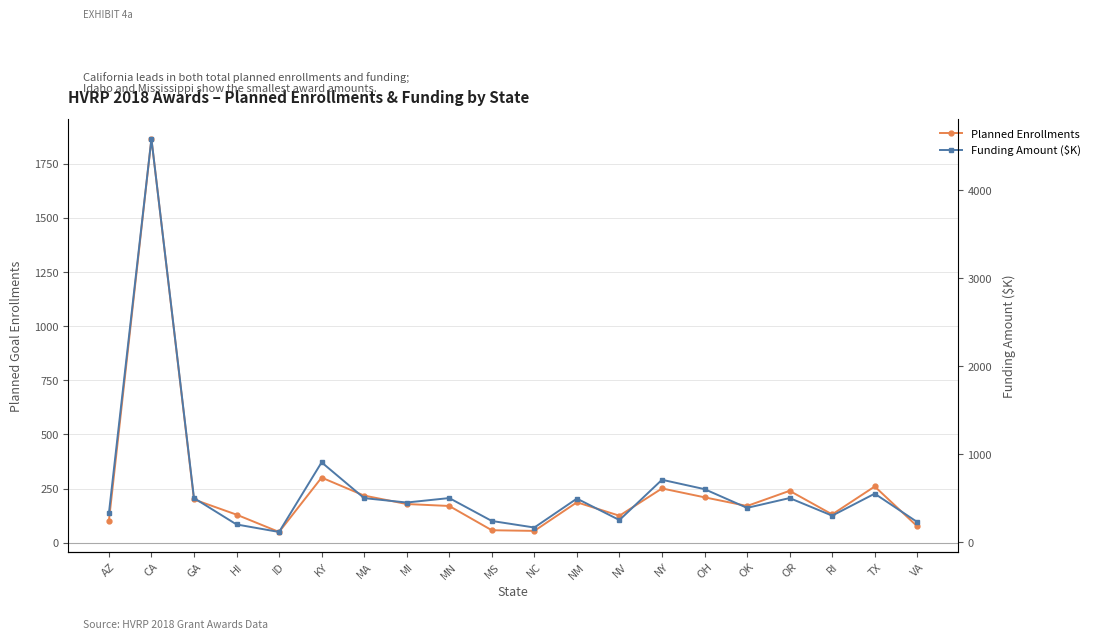

Is this an area chart (filled region under the line)?

No